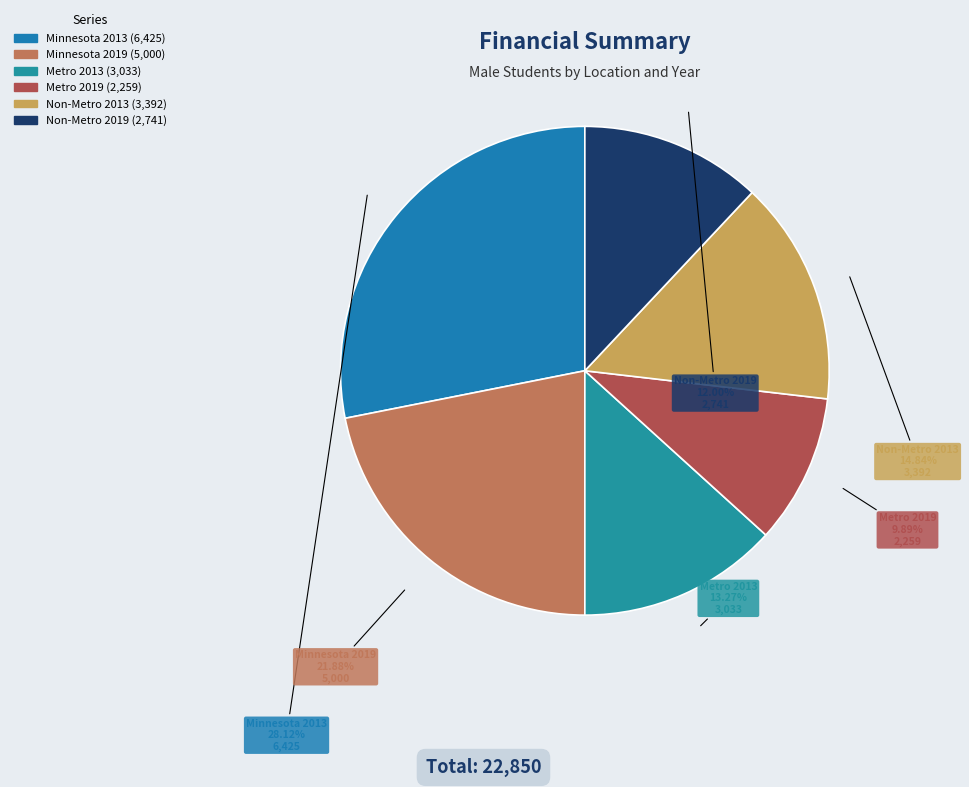

How many segments does this pie chart have?

6